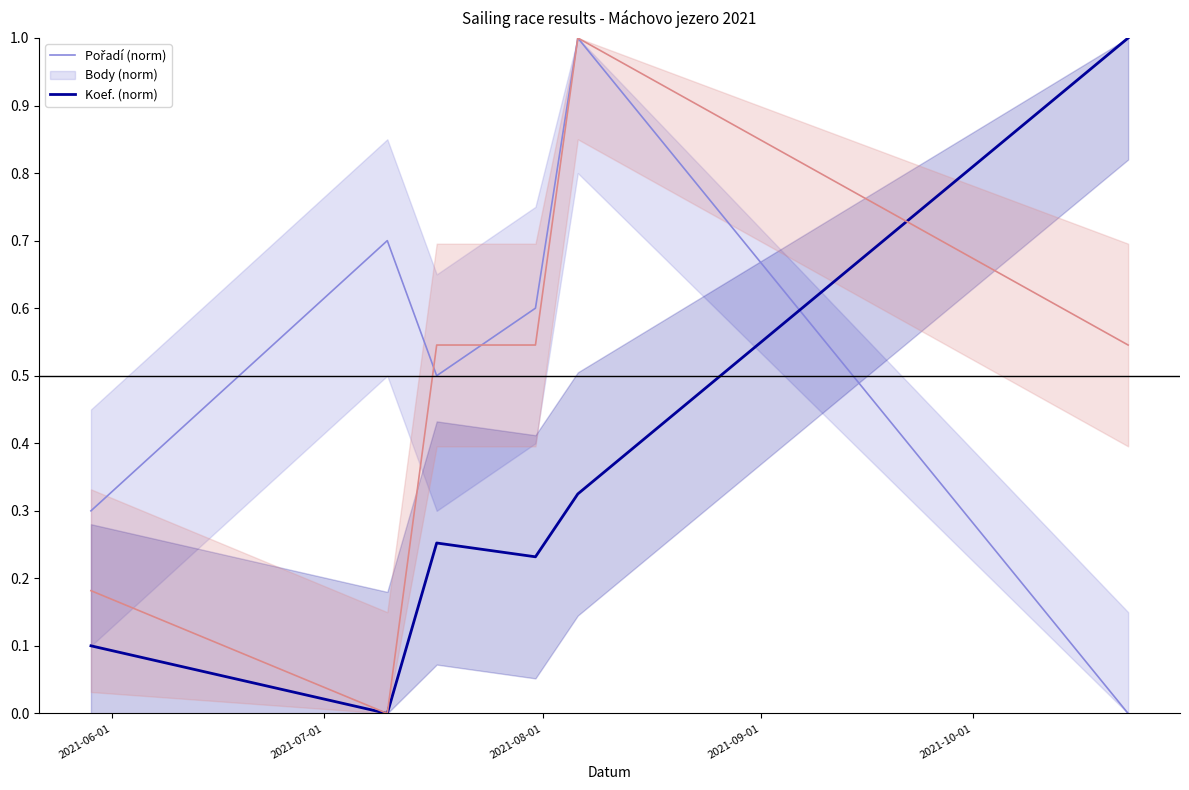

Which series ends up on top after the final intersection of Body (norm) and Koef. (norm)?

Body (norm)